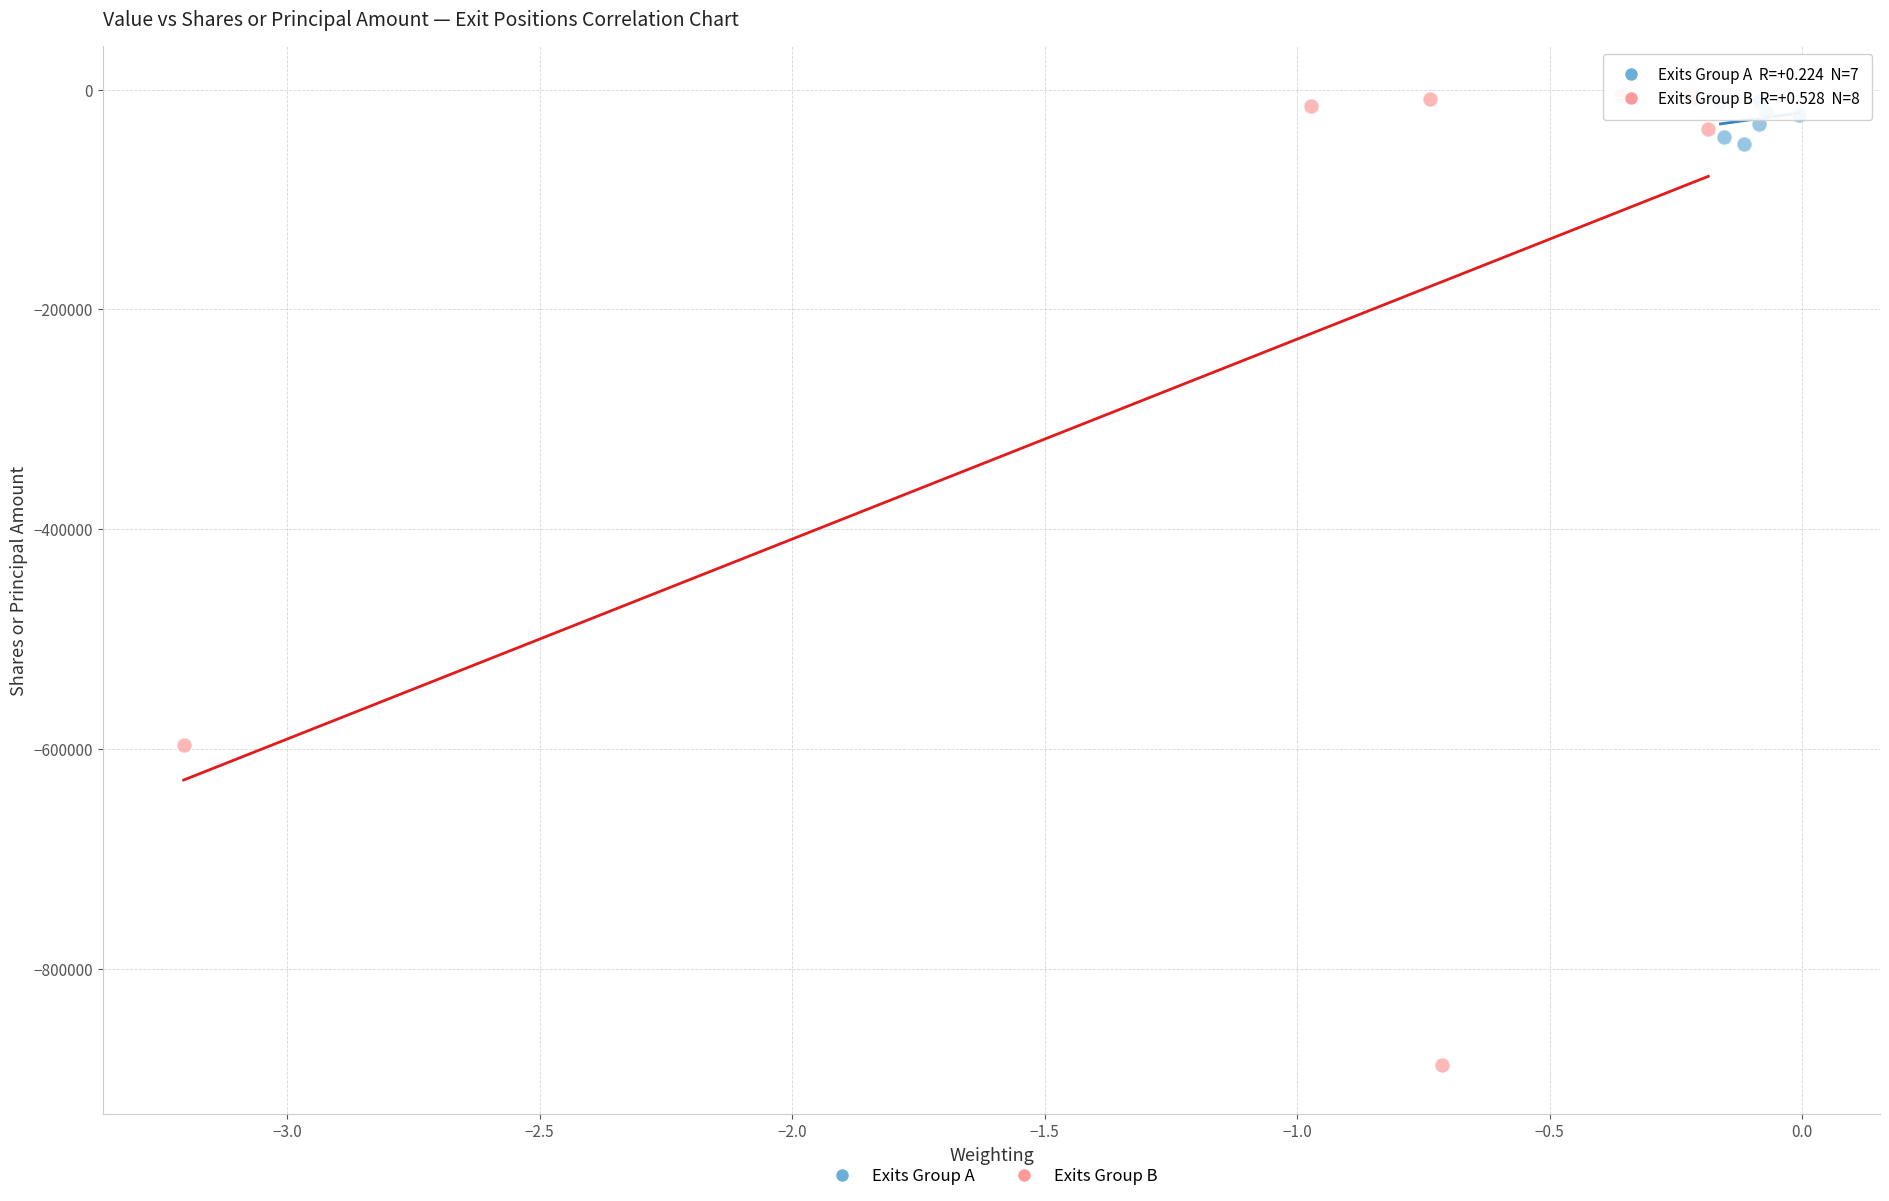

Which series contains the lowest Y value?

Exits Group B